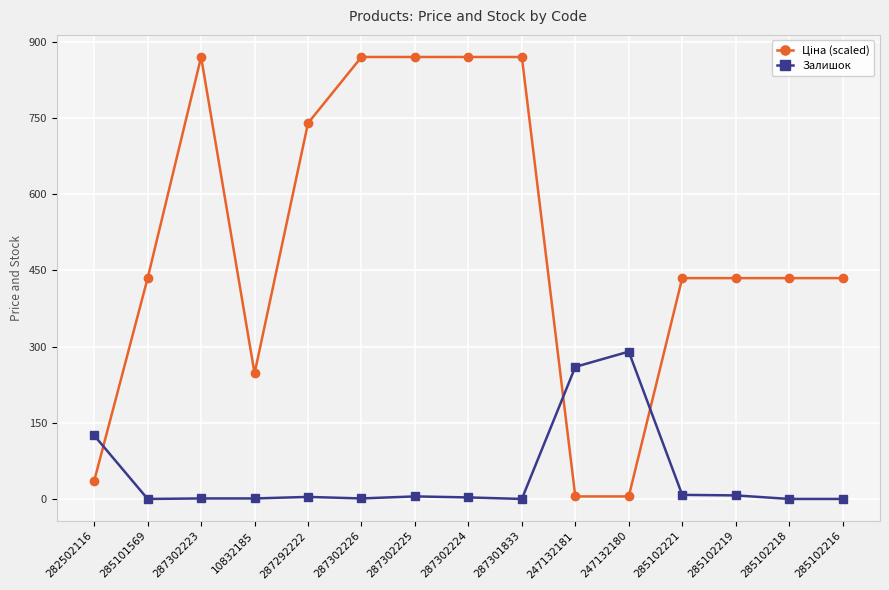

Which series has the largest range (max minus min)?

Ціна (scaled)